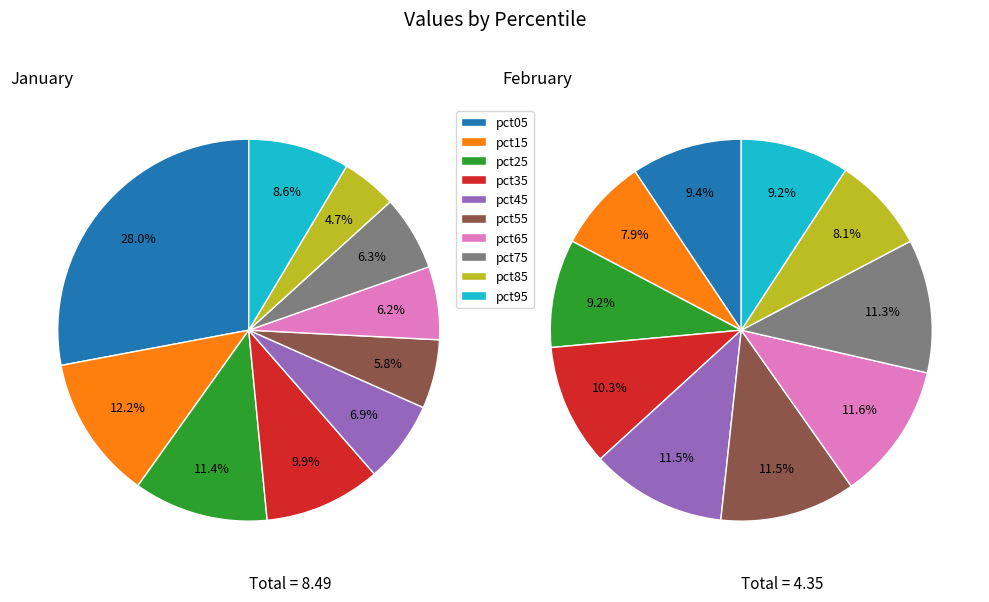

To the nearest percent, what portion does 9 represent?

9%